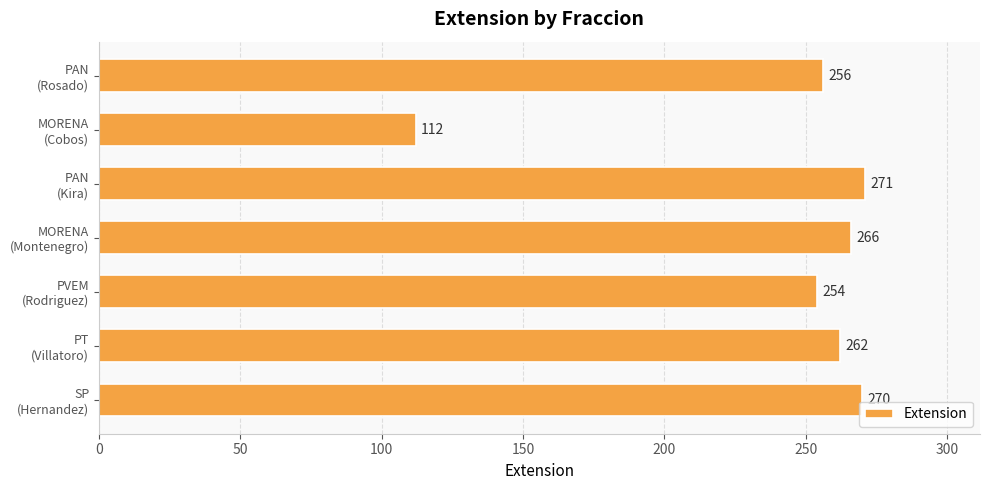

What is the greatest value displayed?

271